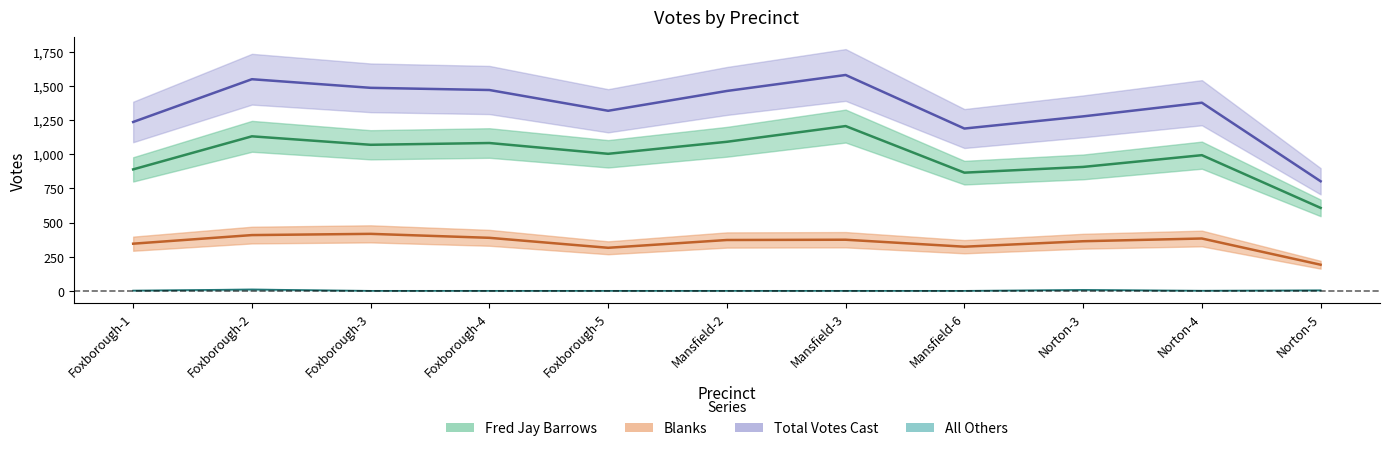

What is the total value across all series at Foxborough-2?

3098